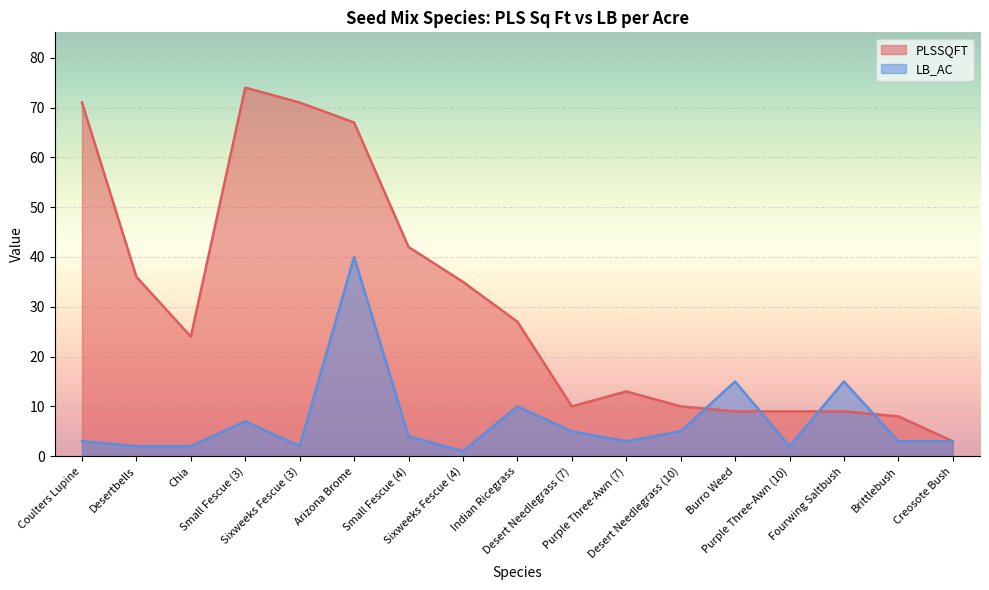

Is it true that PLSSQFT equals 4 at Brittlebush?

False